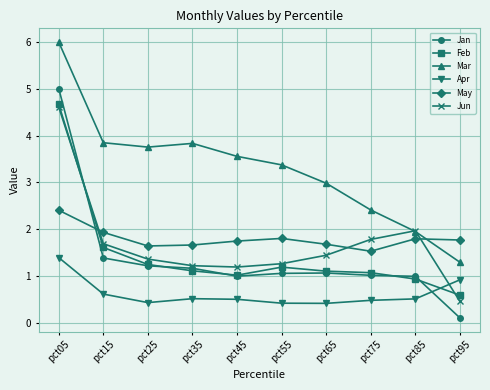

How many times do Feb and Apr cross each other?

1